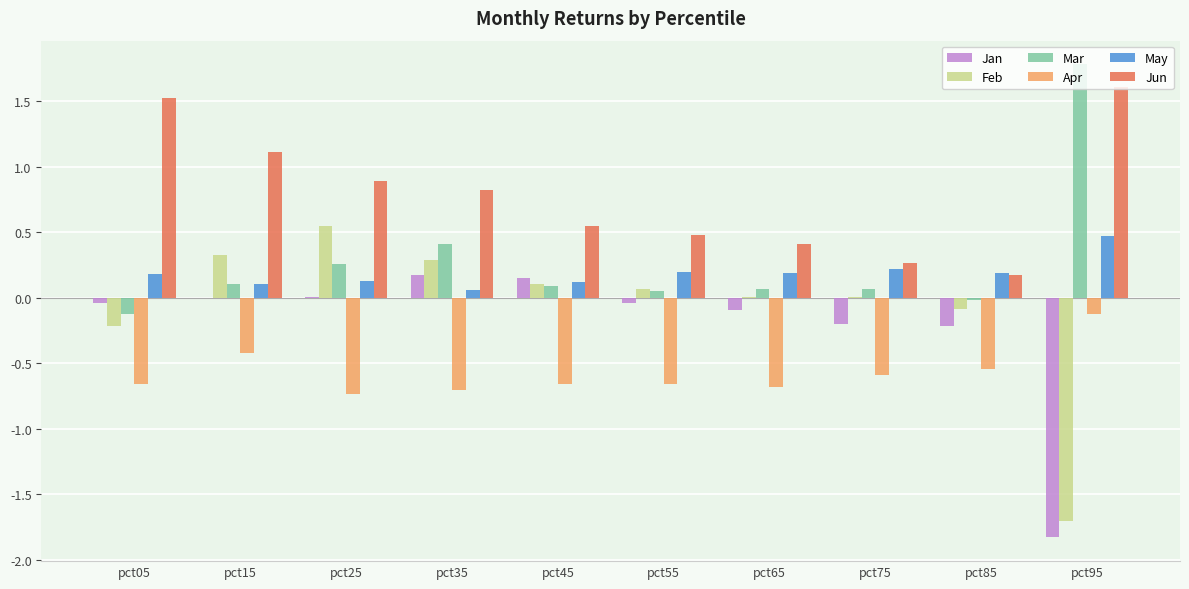

Count the number of categories in the chart.

10